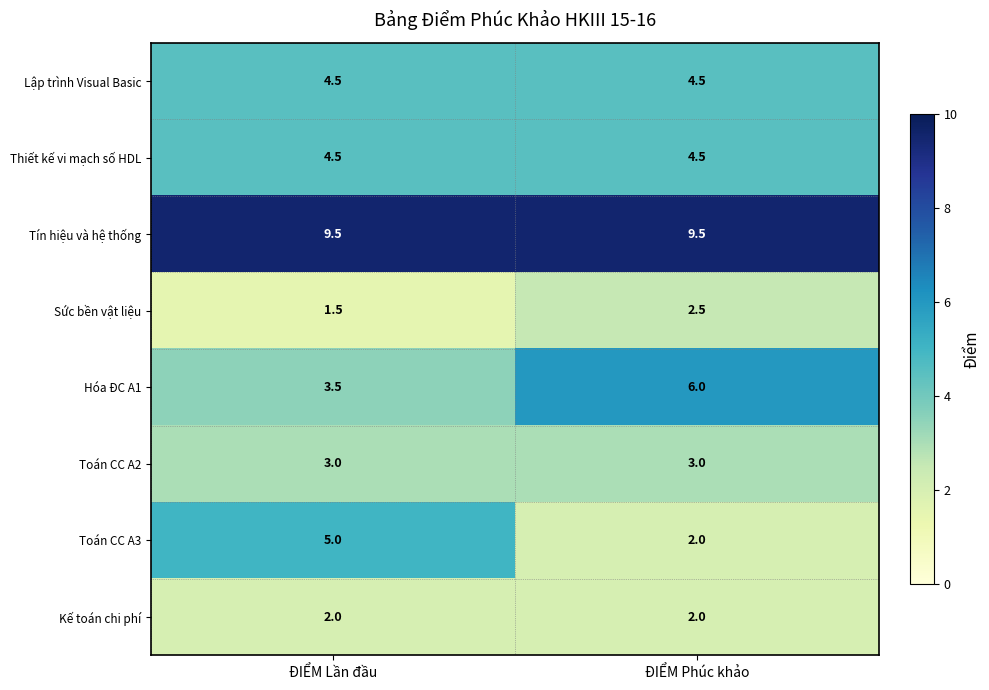

What value does the Lập trình Visual Basic series have at ĐIỂM Phúc khảo?

4.5